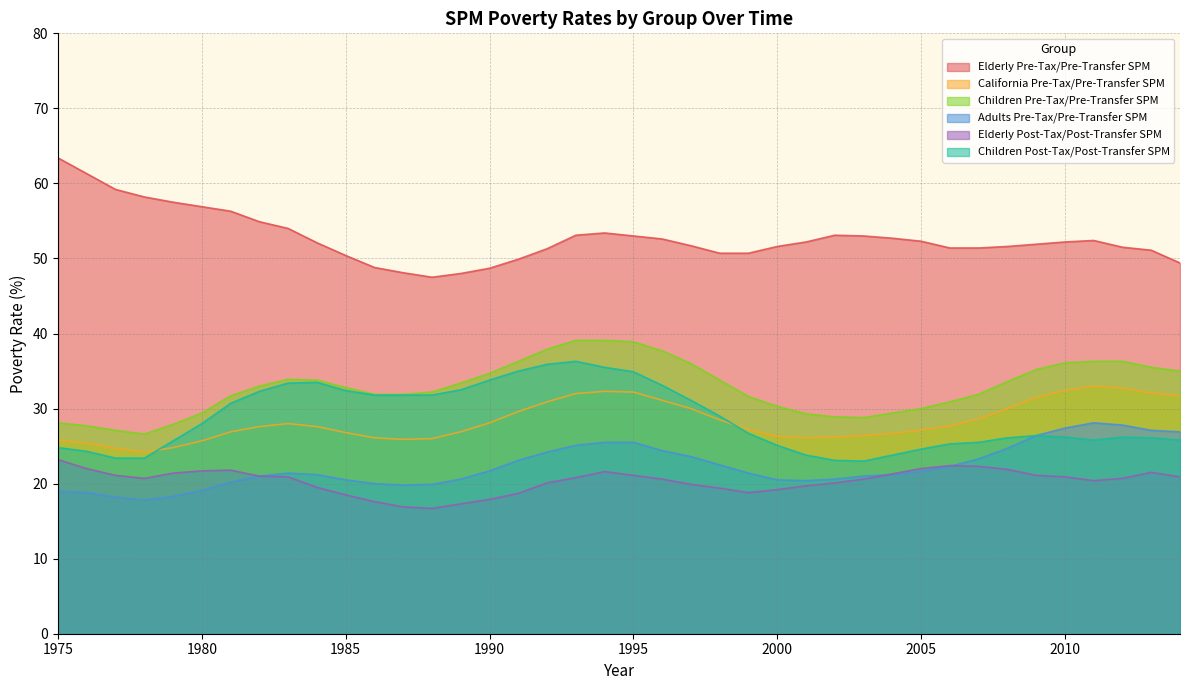

At 1980, list the series in order from smallest to largest.

Adults Pre-Tax/Pre-Transfer SPM, Elderly Post-Tax/Post-Transfer SPM, California Pre-Tax/Pre-Transfer SPM, Children Post-Tax/Post-Transfer SPM, Children Pre-Tax/Pre-Transfer SPM, Elderly Pre-Tax/Pre-Transfer SPM